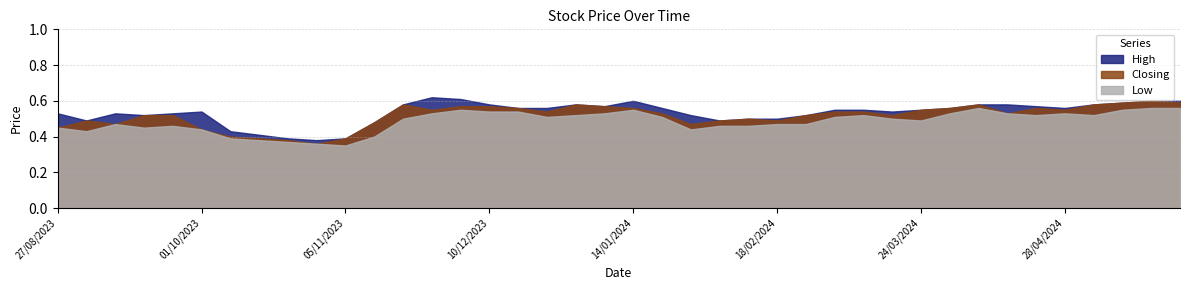

At which category is the sum across all series the highest?

19/05/2024